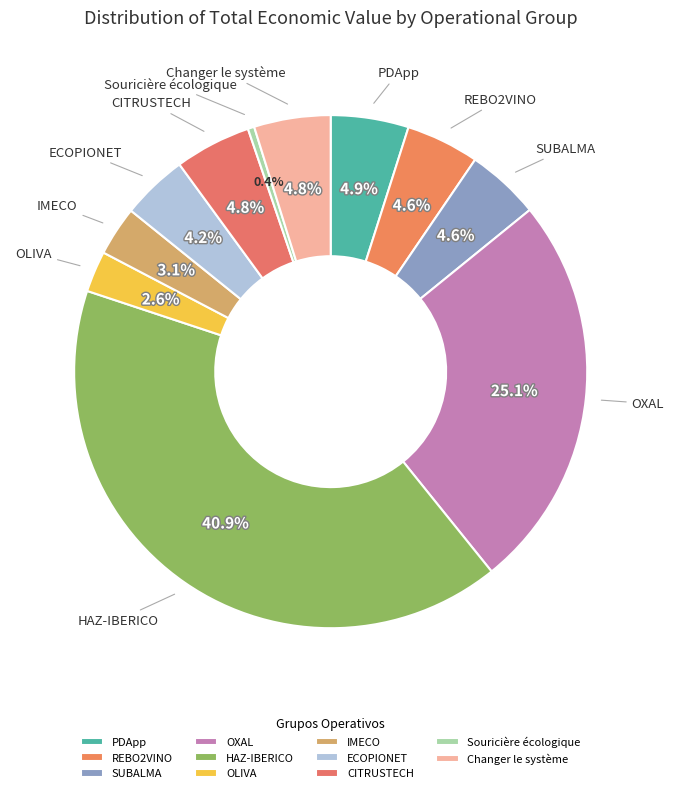

Rank the categories by value from highest to lowest.

HAZ-IBERICO, OXAL, PDApp, Changer le système, CITRUSTECH, SUBALMA, REBO2VINO, ECOPIONET, IMECO, OLIVA, Souricière écologique